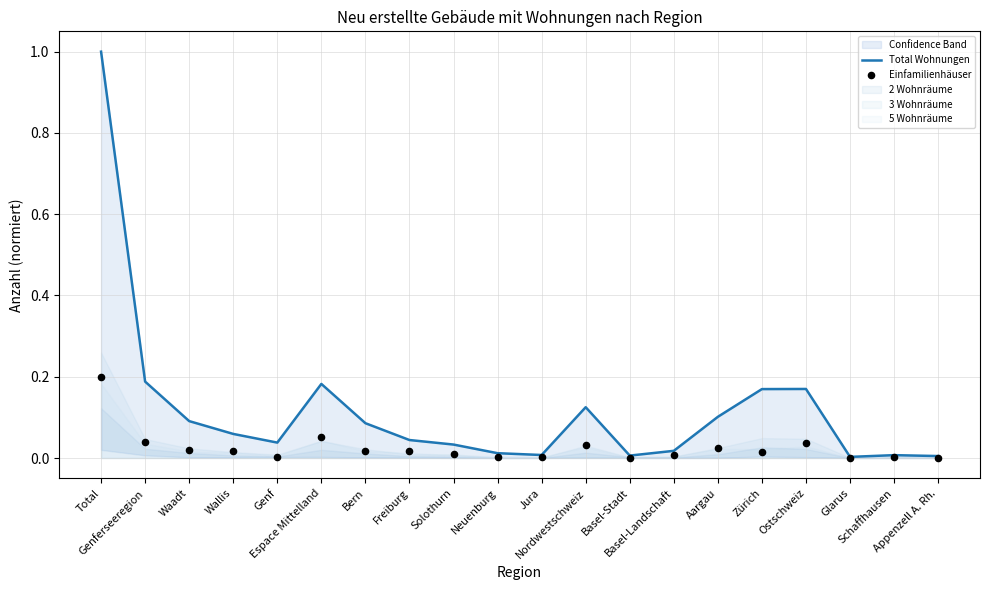

At which category is the sum across all series the highest?

Total